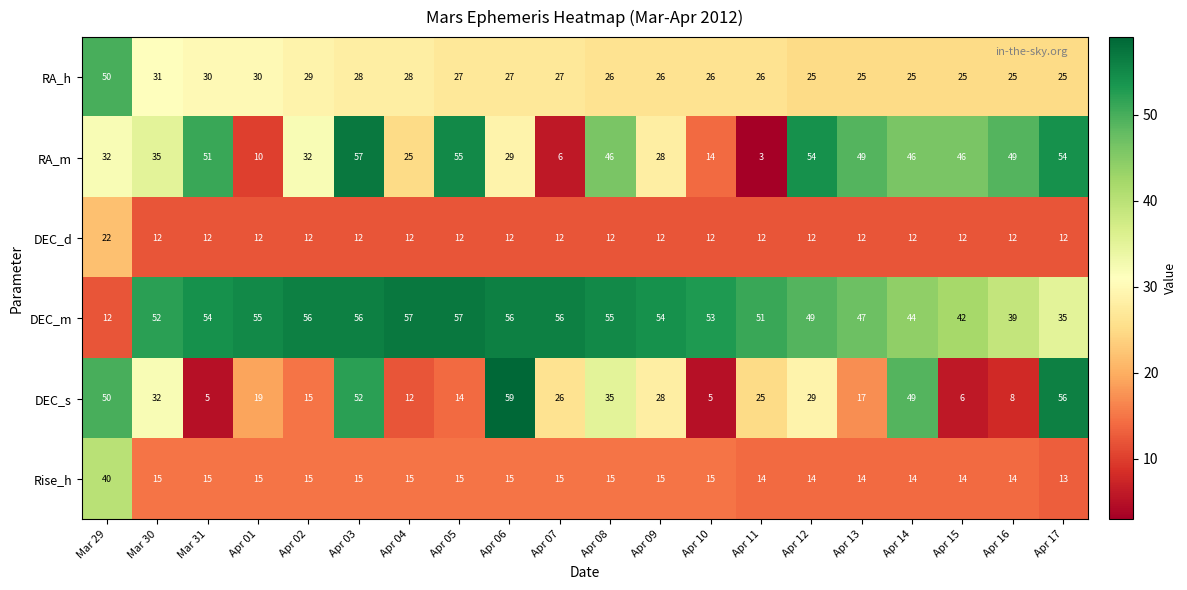

Where does the Rise_h series first go above 15?

Mar 29